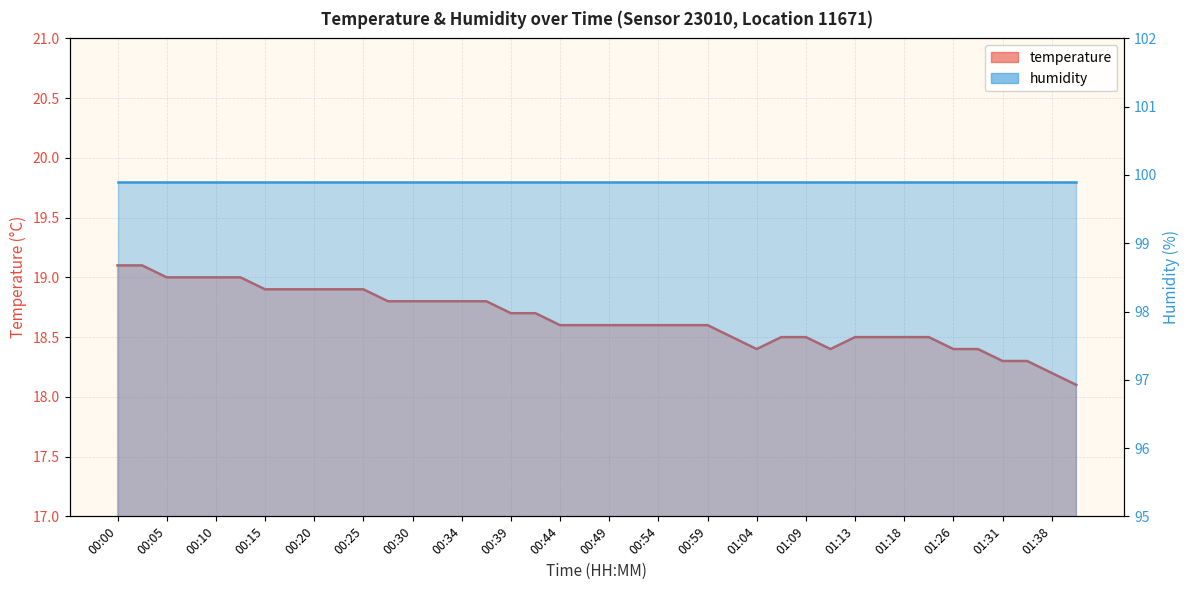

List the labels in order of value, largest first.

00:00, 00:03, 00:05, 00:08, 00:10, 00:13, 00:15, 00:17, 00:20, 00:22, 00:25, 00:27, 00:30, 00:32, 00:34, 00:37, 00:39, 00:42, 00:44, 00:47, 00:49, 00:51, 00:54, 00:56, 00:59, 01:01, 01:06, 01:09, 01:13, 01:16, 01:18, 01:21, 01:04, 01:11, 01:26, 01:29, 01:31, 01:36, 01:38, 01:41